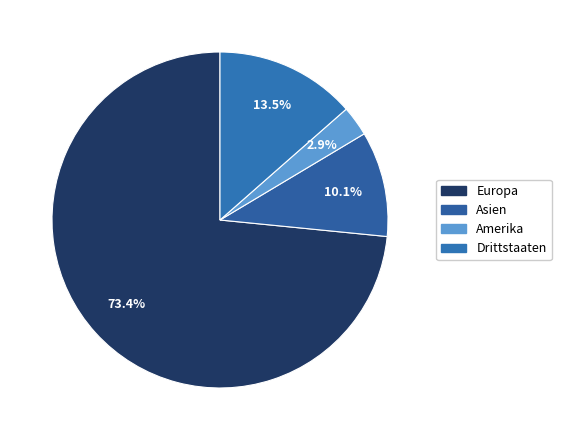

How many slices are in this pie chart?

4